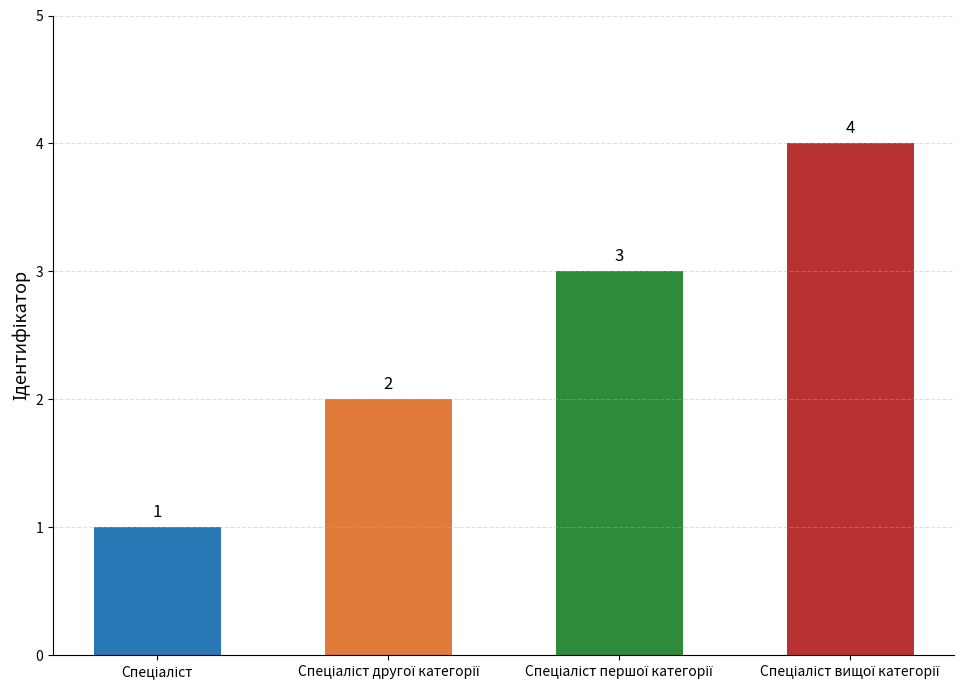

What is the sum of all values?

10